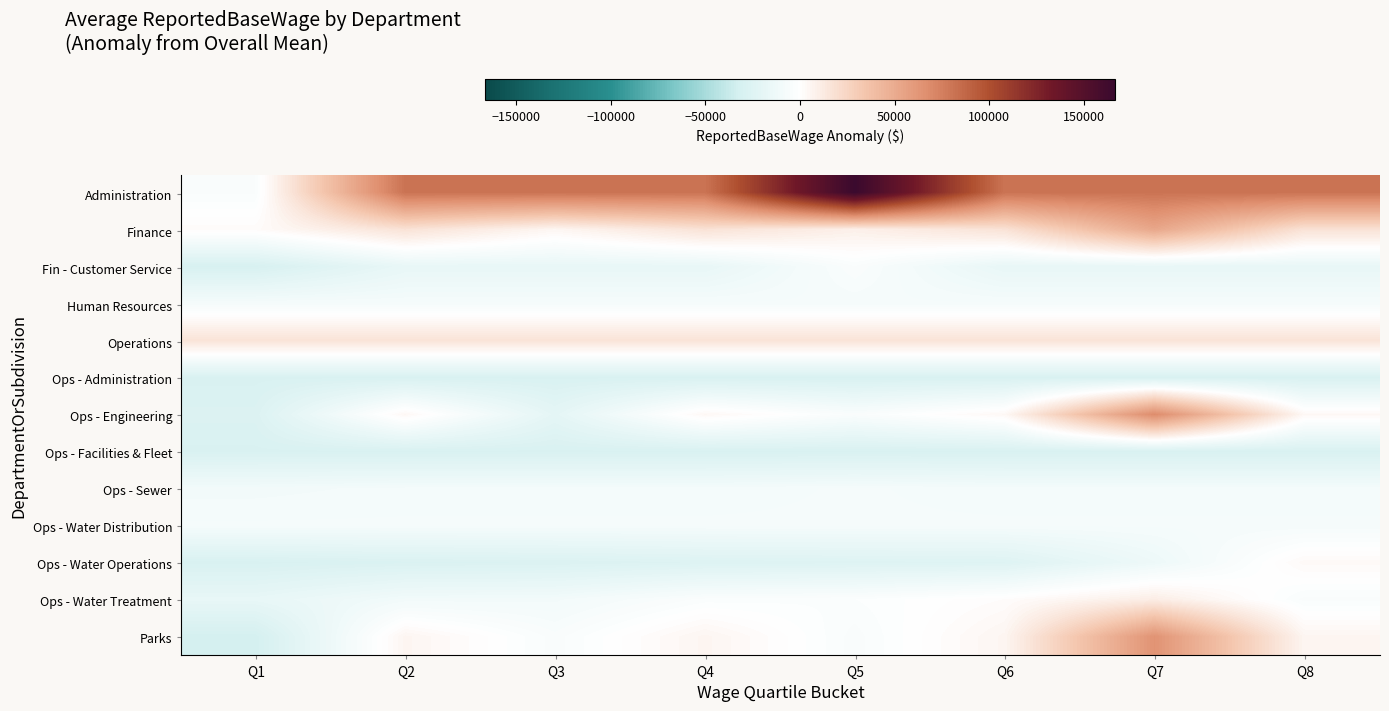

What is the maximum value shown in the chart?

166460.7